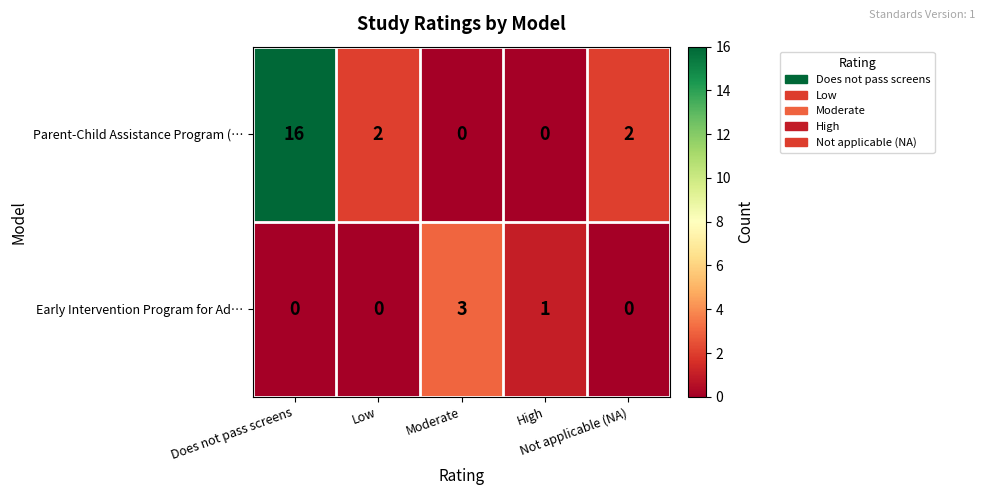

Count the Parent-Child Assistance Program (… values in the range 0 to 2.

4